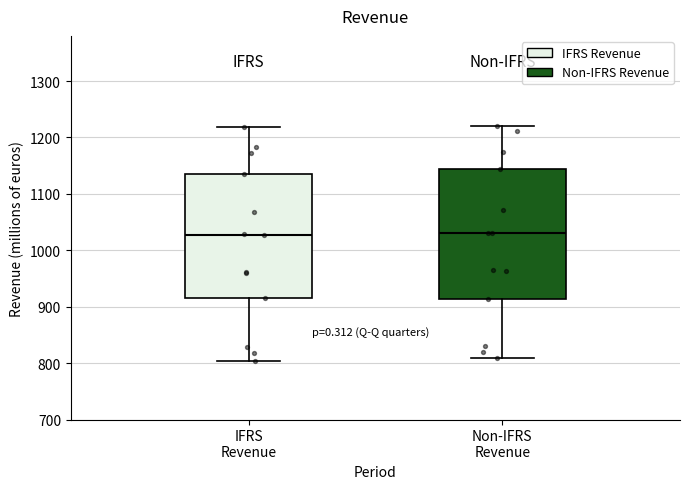

Where does the upper whisker of the box for IFRS Revenue end on the y-axis? The values are not printed on the chart, so give them approximately, as read against the axis.

1220